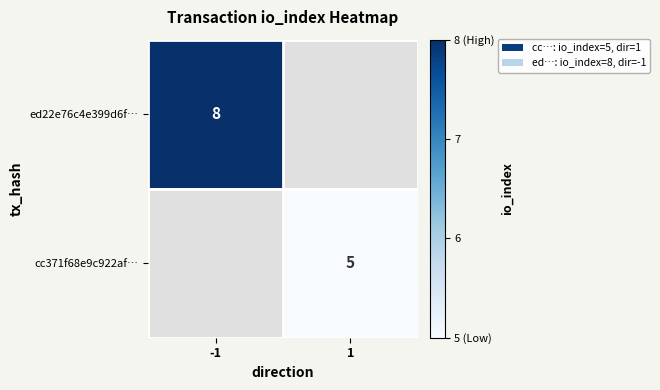

Is it true that cc371f68e9c922af… equals 5 at 1?

True